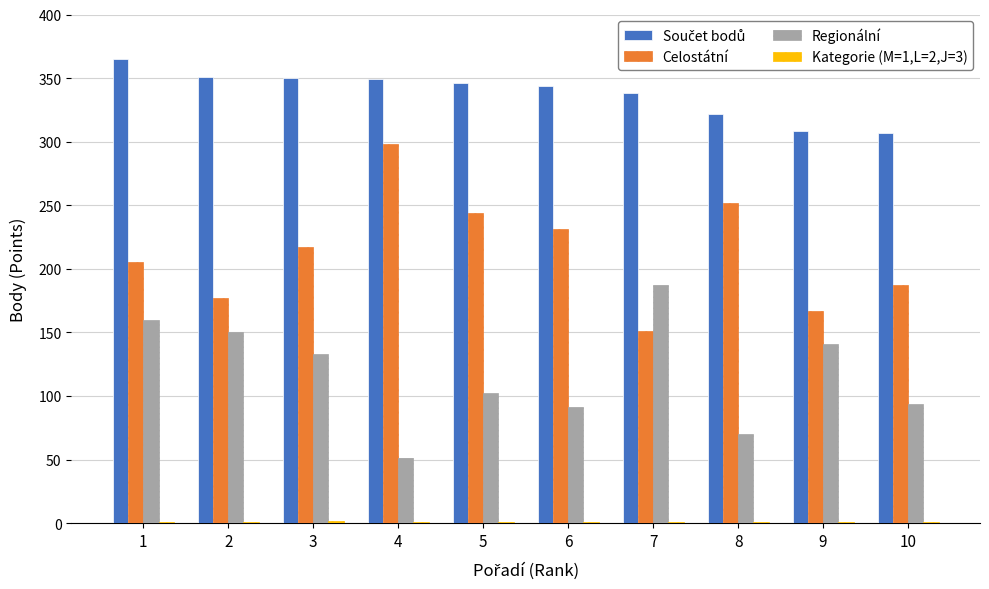

Which series changed the most between 5 and 9?

Celostátní